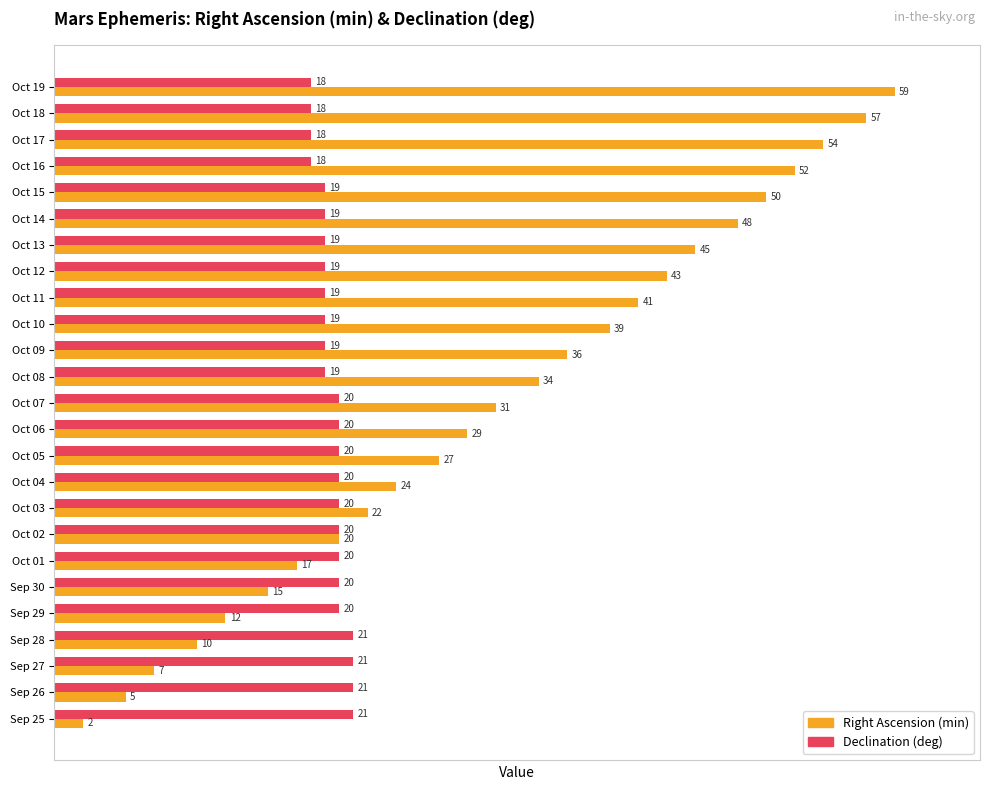

What are all the series names shown in the legend?

Right Ascension (min), Declination (deg)